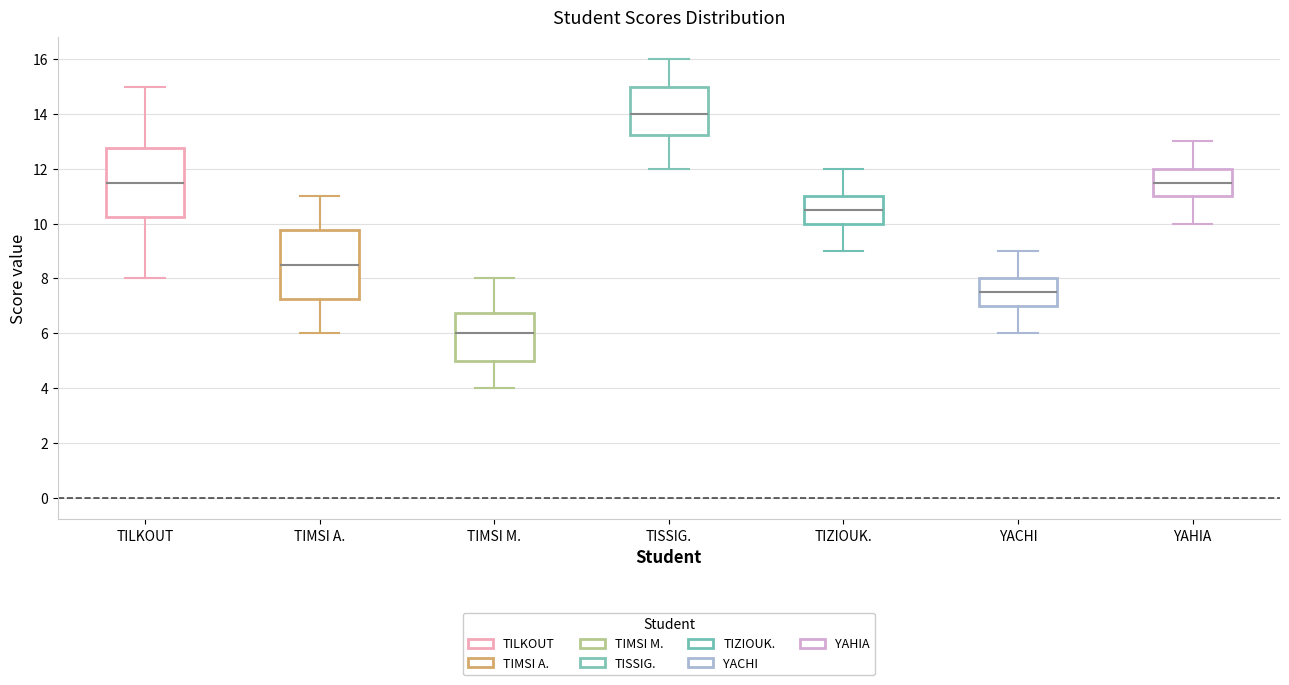

Where does the upper whisker of the box for TISSIG. end on the y-axis? The values are not printed on the chart, so give them approximately, as read against the axis.

16.0